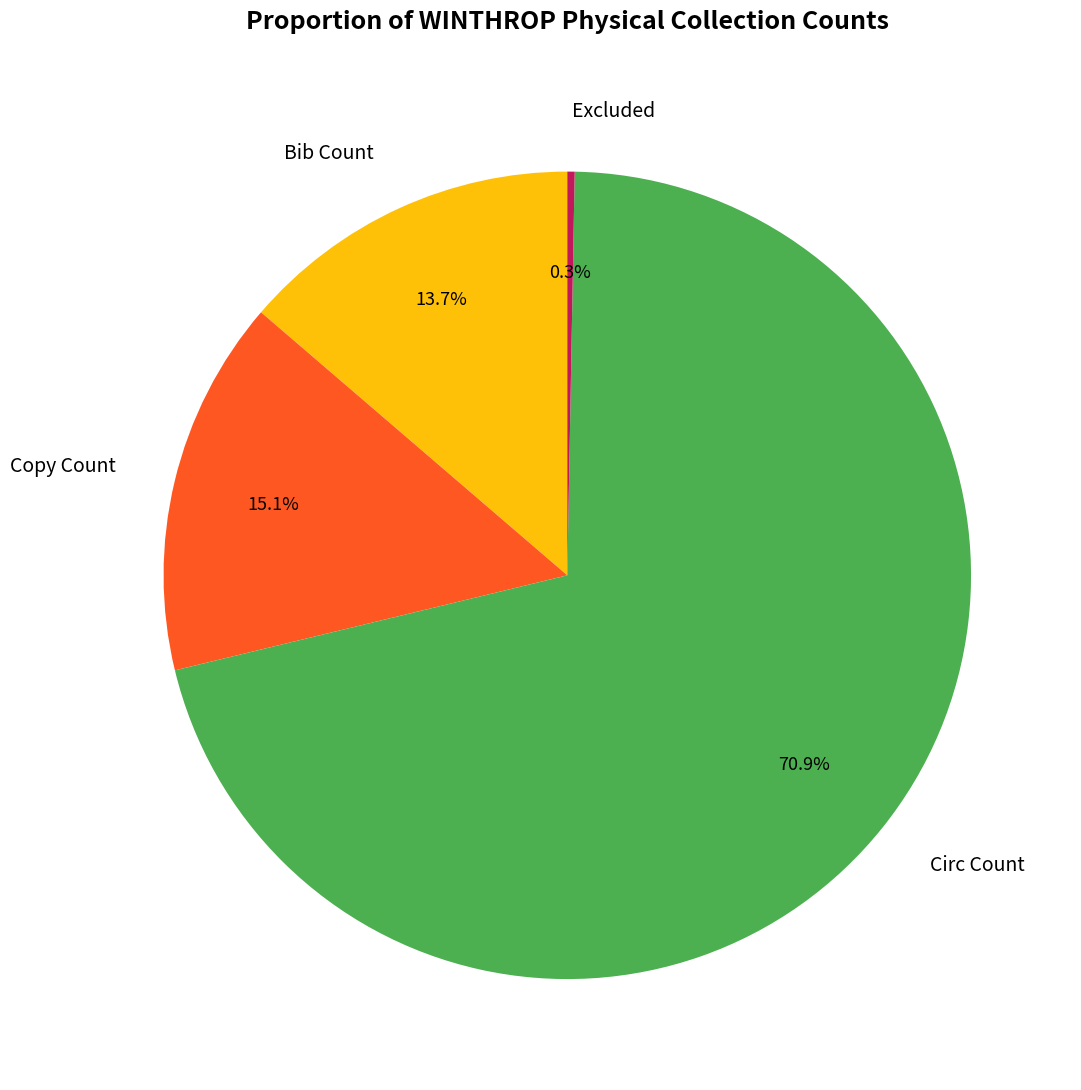

Approximately how many times larger is the value at Bib Count compared to Copy Count?

0.9